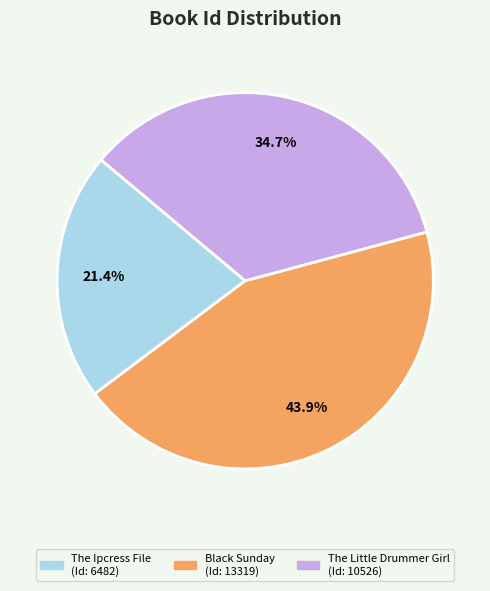

Which slice is the smallest?

The Ipcress File